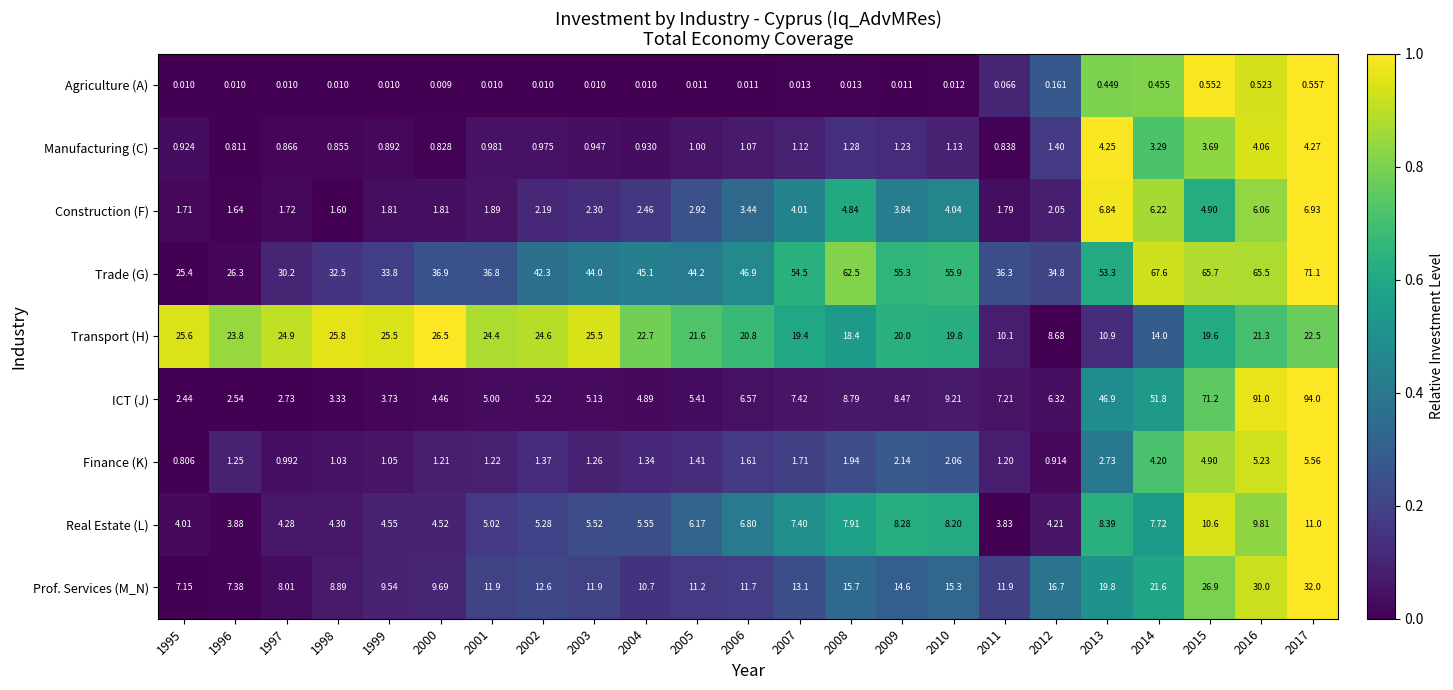

Between 2002 and 2009, which series saw the biggest shift?

Trade (G)